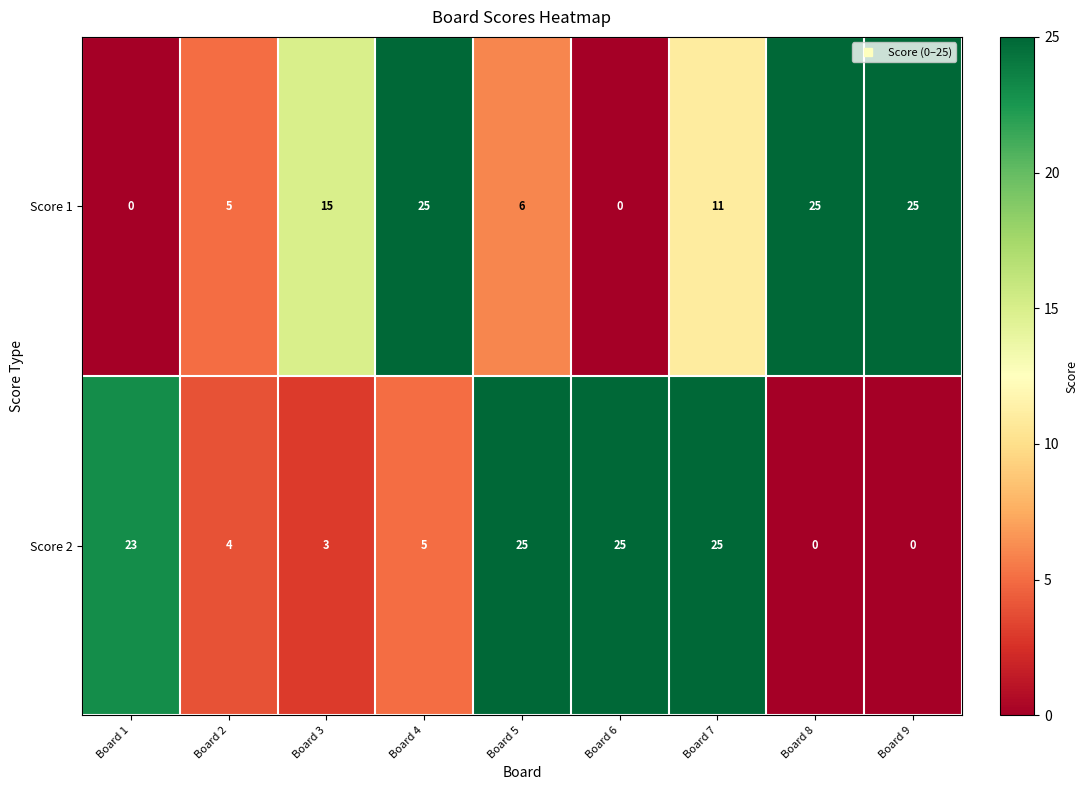

Reading left to right, transcribe all the data shown in this chart.

Score 1: 0	5	15	25	6	0	11	25	25
Score 2: 23	4	3	5	25	25	25	0	0